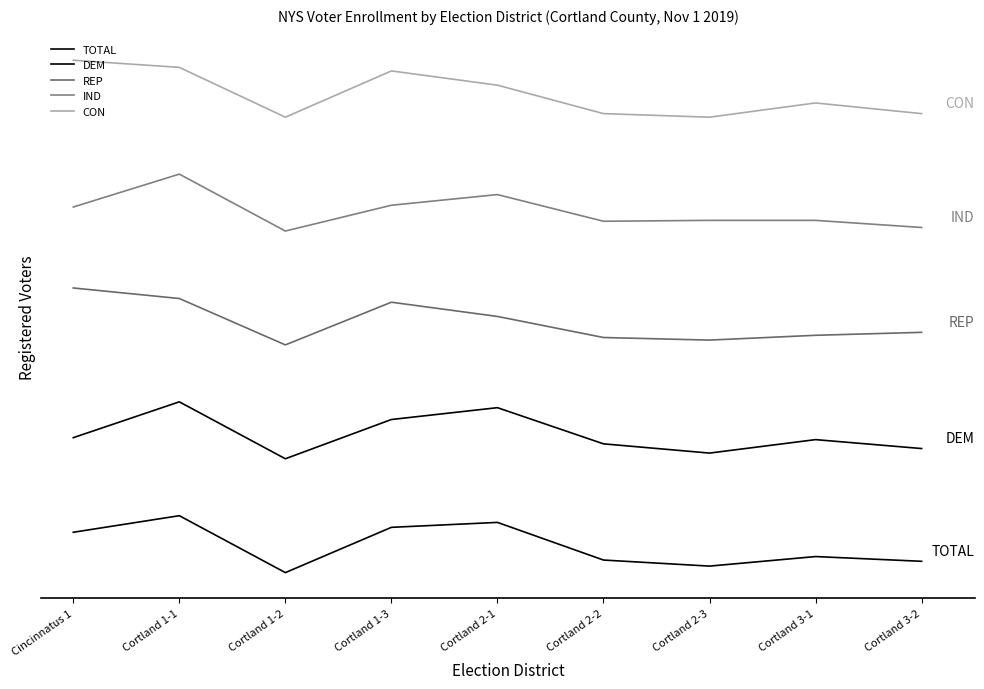

Is this an area chart (filled region under the line)?

No